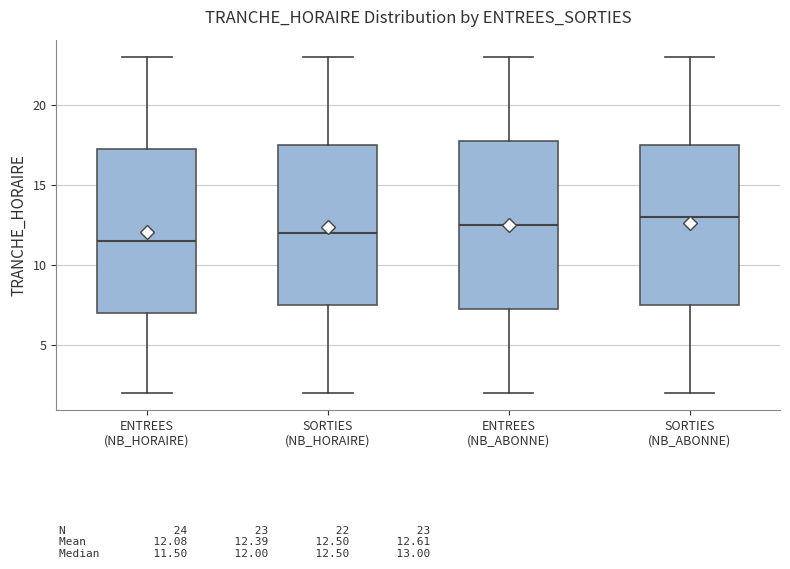

Reading left to right, read every box against the y-axis: the position of its median line, the range the box covers, and the ends of its whiskers. The values are not printed on the chart, so give them approximately, as read against the axis.

ENTREES (NB_HORAIRE): median 11.5, box 7.0 to 17.5, whiskers 2.0 to 23.0
SORTIES (NB_HORAIRE): median 12.0, box 7.5 to 17.5, whiskers 2.0 to 23.0
ENTREES (NB_ABONNE): median 12.5, box 7.5 to 18.0, whiskers 2.0 to 23.0
SORTIES (NB_ABONNE): median 13.0, box 7.5 to 17.5, whiskers 2.0 to 23.0